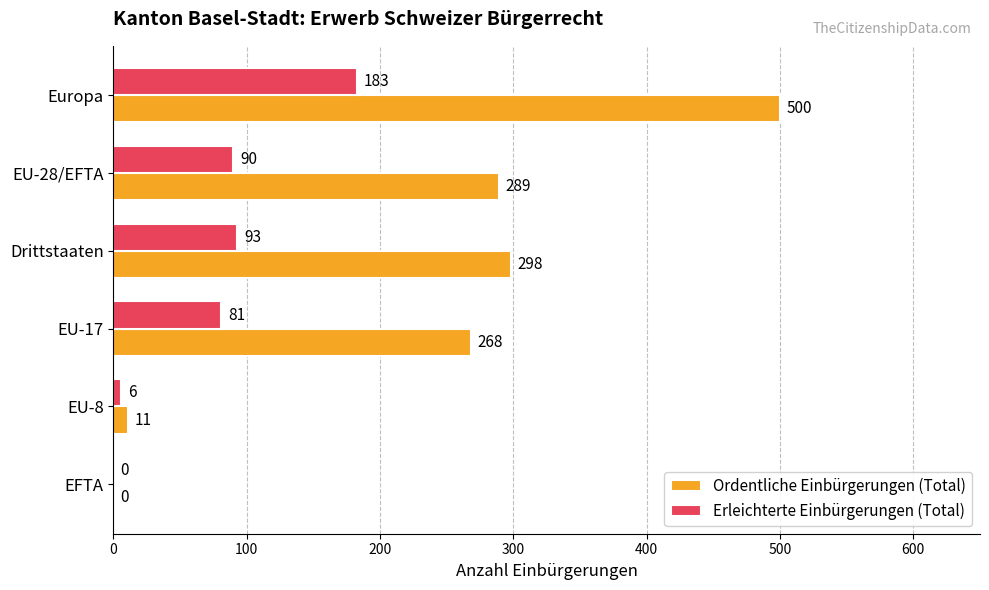

What is the sum of the Erleichterte Einbürgerungen (Total) values at Europa and EU-17?

264